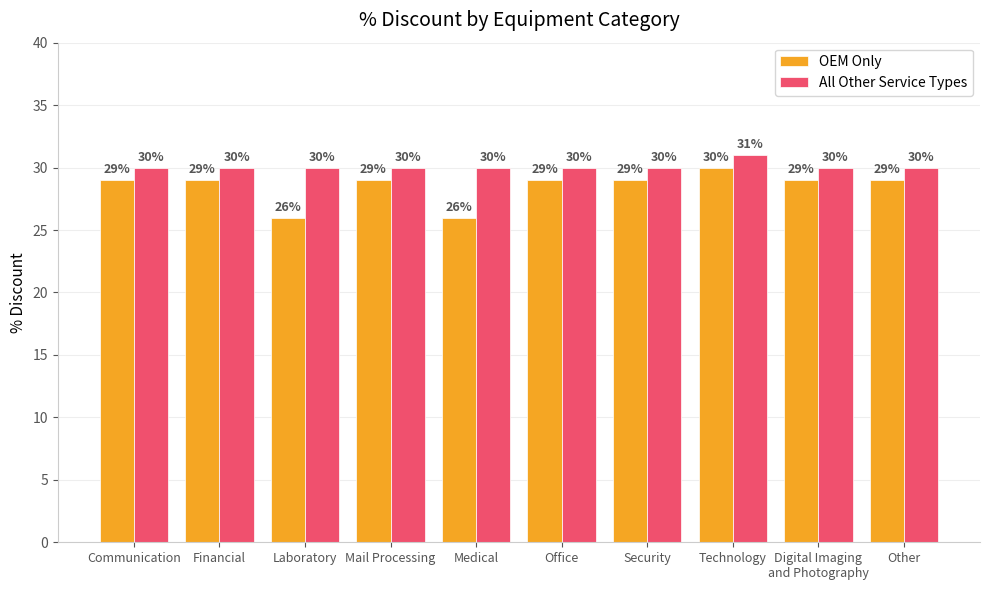

At how many categories does at least one series exceed 28?

10